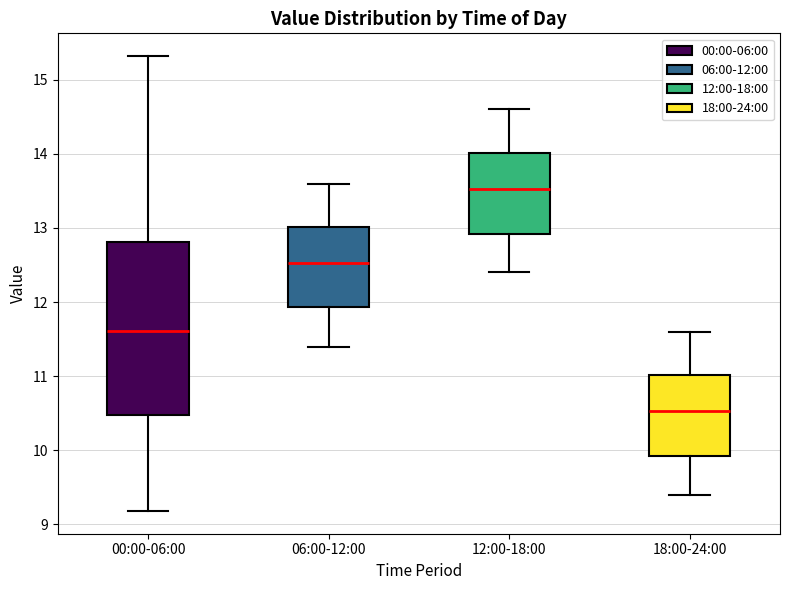

Which box's median line is the lowest?

18:00-24:00